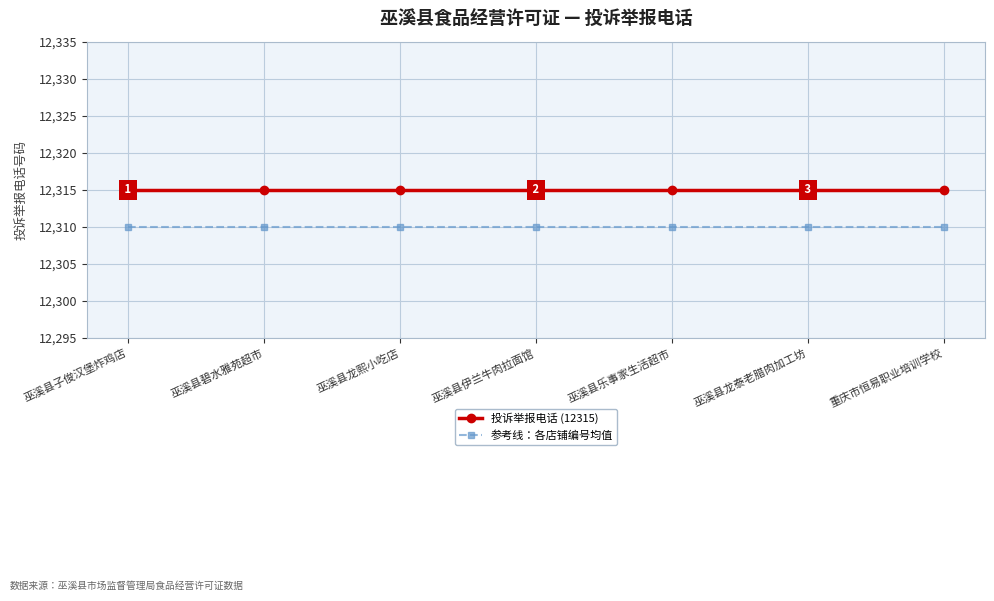

Is it true that 投诉举报电话 (12315) equals 12315 at 巫溪县龙熙小吃店?

True